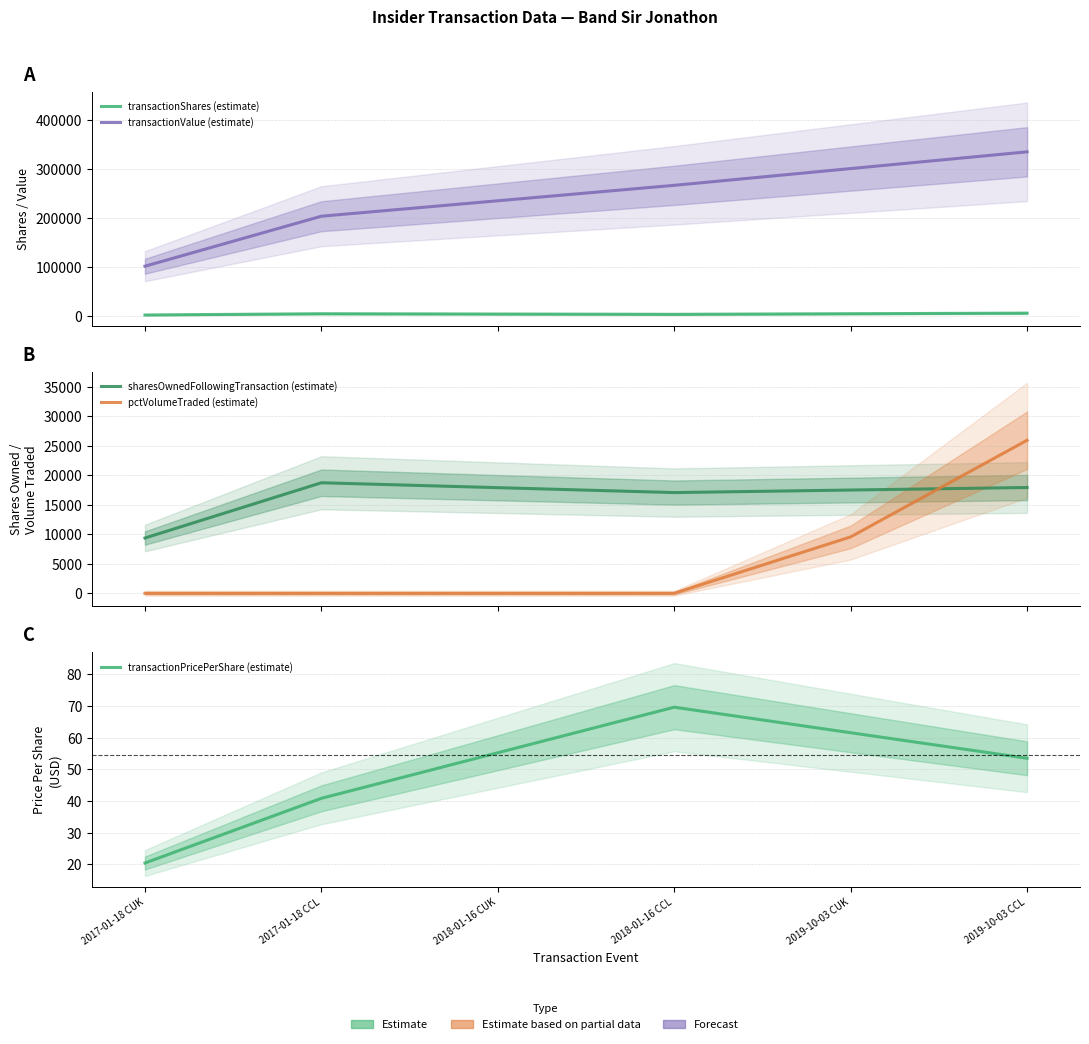

Reading right to left, extract all data points from this chart.

transactionShares (estimate): 2019-10-03 CCL=6276.0	2019-10-03 CUK=5058.0	2018-01-16 CCL=3840.0	2018-01-16 CUK=4420.0	2017-01-18 CCL=5000.0	2017-01-18 CUK=2500.0
transactionValue (estimate): 2019-10-03 CCL=335610.0	2019-10-03 CUK=301418.0	2018-01-16 CCL=267226.0	2018-01-16 CUK=235688.5	2017-01-18 CCL=204151.0	2017-01-18 CUK=102075.5
sharesOwnedFollowingTransaction (estimate): 2019-10-03 CCL=17932.0	2019-10-03 CUK=17501.5	2018-01-16 CCL=17071.0	2018-01-16 CUK=17903.5	2017-01-18 CCL=18736.0	2017-01-18 CUK=9368.0
pctVolumeTraded (estimate): 2019-10-03 CCL=25939.5	2019-10-03 CUK=9556.0	2018-01-16 CCL=0.0	2018-01-16 CUK=0.0	2017-01-18 CCL=0.0	2017-01-18 CUK=0.0
transactionPricePerShare (estimate): 2019-10-03 CCL=53.5	2019-10-03 CUK=61.5	2018-01-16 CCL=69.6	2018-01-16 CUK=55.2	2017-01-18 CCL=40.8	2017-01-18 CUK=20.4